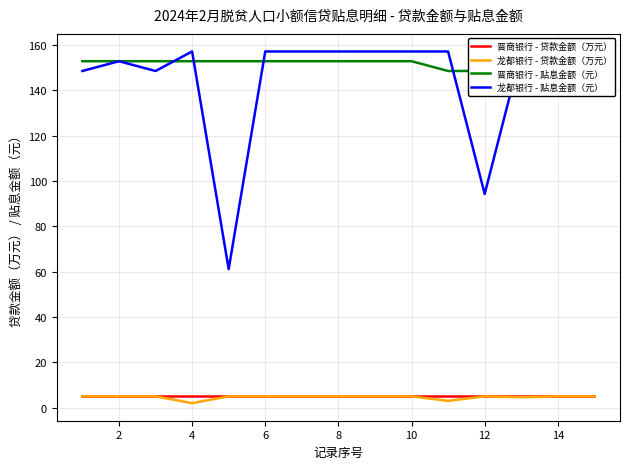

True or false: 龙都银行 - 贴息金额（元） and 龙都银行 - 贷款金额（万元） cross at least once.

False